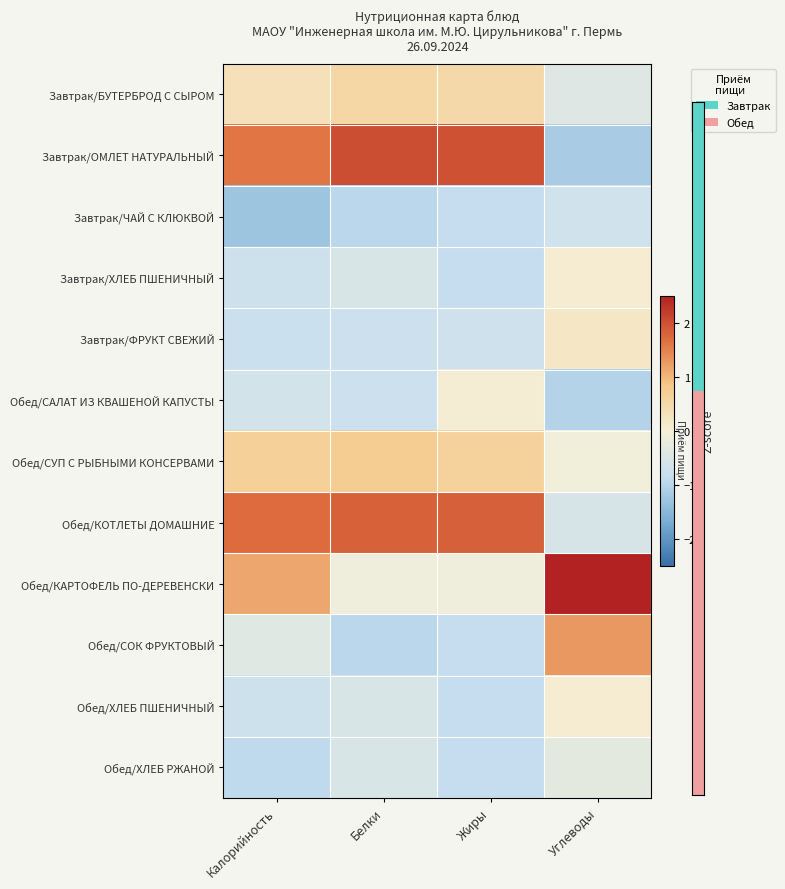

Reading left to right, transcribe all the data shown in this chart.

Завтрак/БУТЕРБРОД С СЫРОМ: Калорийность=0.3	Белки=0.5	Жиры=0.5	Углеводы=-0.4
Завтрак/ОМЛЕТ НАТУРАЛЬНЫЙ: Калорийность=1.6	Белки=2.0	Жиры=2.0	Углеводы=-1.2
Завтрак/ЧАЙ С КЛЮКВОЙ: Калорийность=-1.3	Белки=-1.0	Жиры=-0.8	Углеводы=-0.7
Завтрак/ХЛЕБ ПШЕНИЧНЫЙ: Калорийность=-0.7	Белки=-0.5	Жиры=-0.8	Углеводы=0.1
Завтрак/ФРУКТ СВЕЖИЙ: Калорийность=-0.8	Белки=-0.7	Жиры=-0.7	Углеводы=0.2
Обед/САЛАТ ИЗ КВАШЕНОЙ КАПУСТЫ: Калорийность=-0.6	Белки=-0.7	Жиры=0.0	Углеводы=-1.0
Обед/СУП С РЫБНЫМИ КОНСЕРВАМИ: Калорийность=0.7	Белки=0.7	Жиры=0.6	Углеводы=-0.1
Обед/КОТЛЕТЫ ДОМАШНИЕ: Калорийность=1.7	Белки=1.8	Жиры=1.8	Углеводы=-0.5
Обед/КАРТОФЕЛЬ ПО-ДЕРЕВЕНСКИ: Калорийность=1.1	Белки=-0.1	Жиры=-0.1	Углеводы=2.6
Обед/СОК ФРУКТОВЫЙ: Калорийность=-0.4	Белки=-1.0	Жиры=-0.8	Углеводы=1.3
Обед/ХЛЕБ ПШЕНИЧНЫЙ: Калорийность=-0.7	Белки=-0.5	Жиры=-0.8	Углеводы=0.1
Обед/ХЛЕБ РЖАНОЙ: Калорийность=-0.9	Белки=-0.5	Жиры=-0.8	Углеводы=-0.3